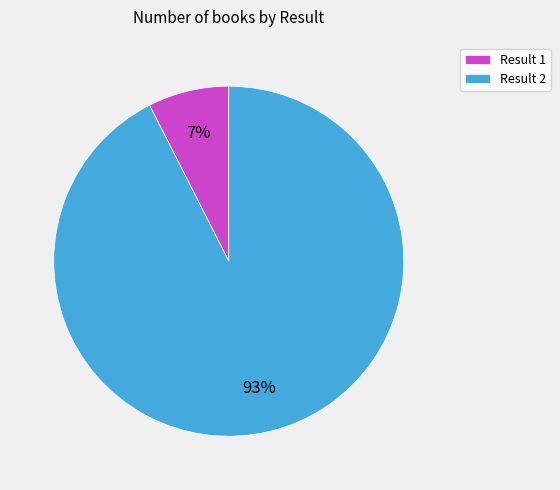

Between Result 2 and Result 1, which is larger?

Result 2